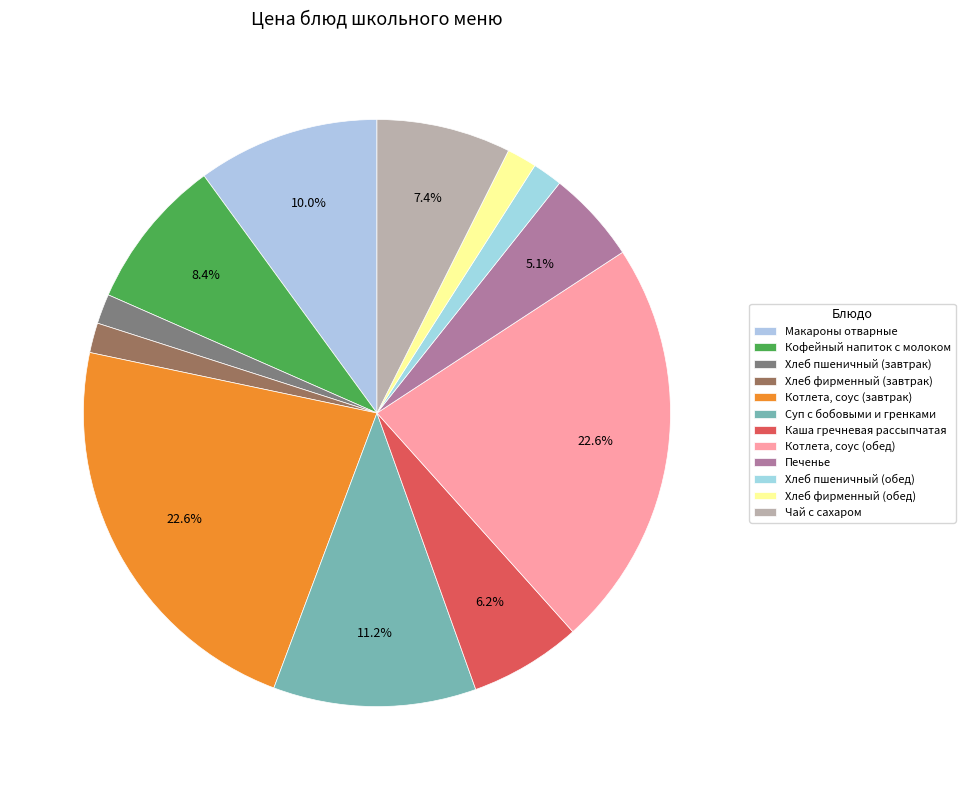

Count the number of slices in the pie.

12